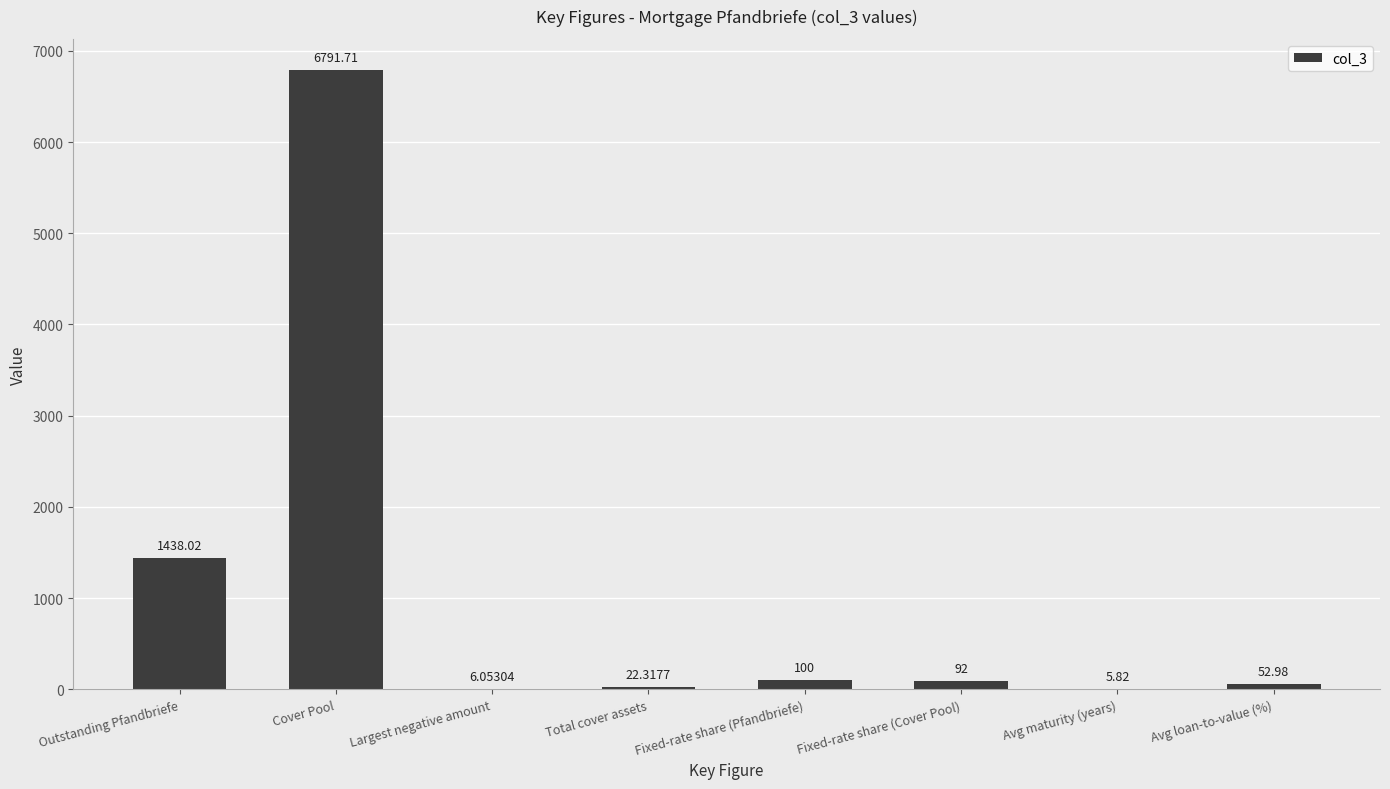

What is the change in value from Outstanding Pfandbriefe to Fixed-rate share (Cover Pool)?

-1346.0